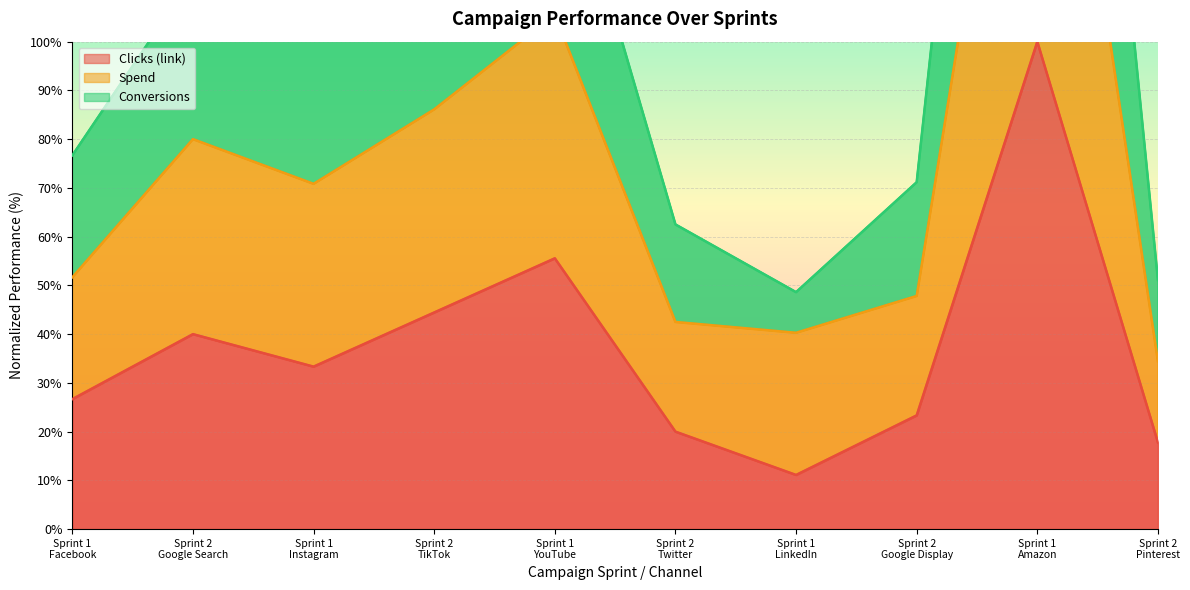

True or false: Spend and Clicks (link) intersect in this chart.

False